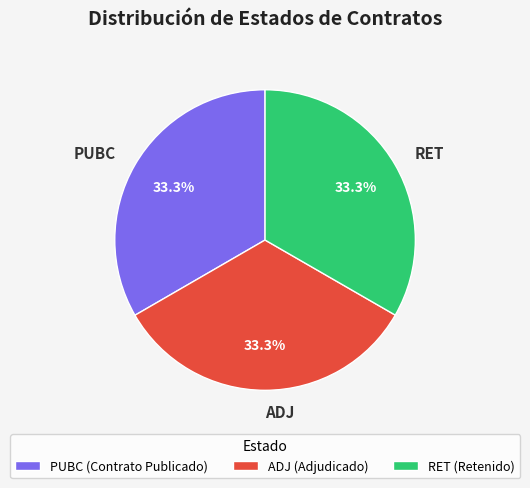

Combined, do PUBC and ADJ account for over 50%?

Yes